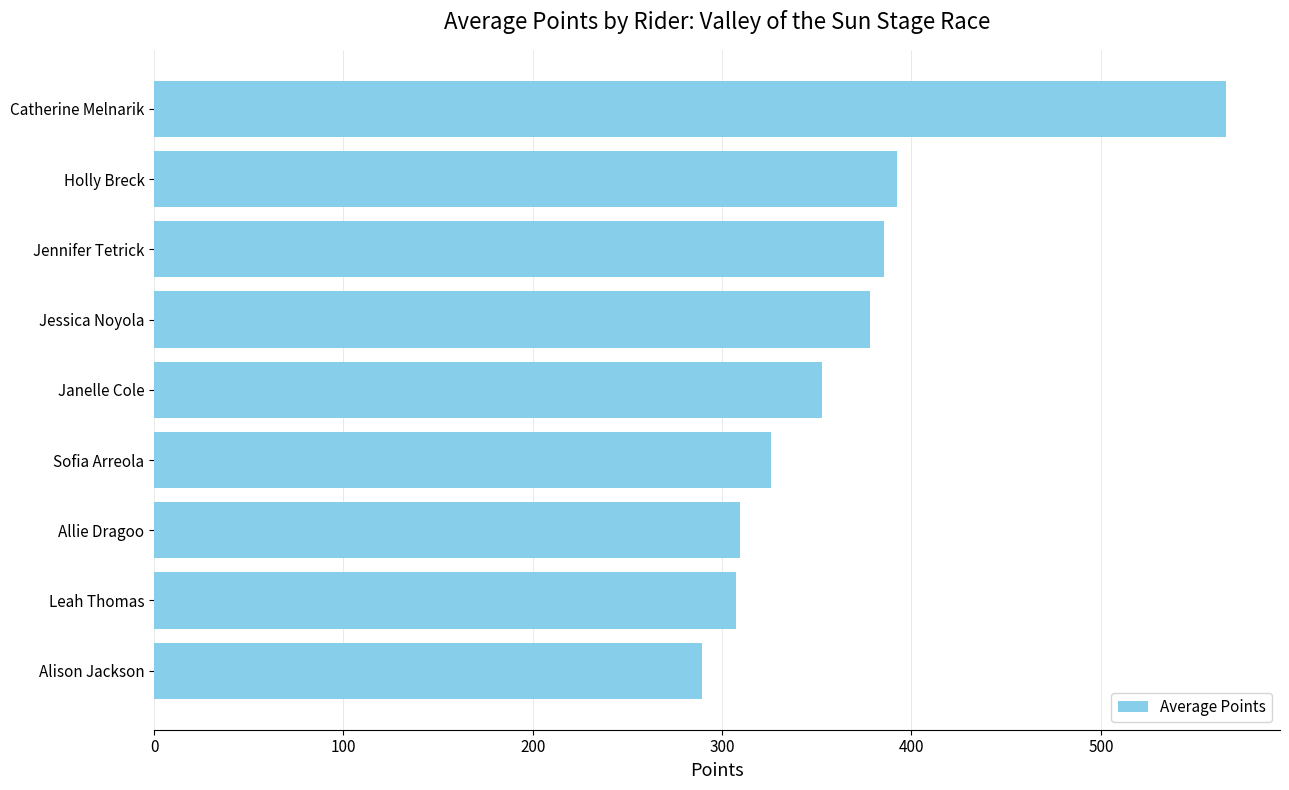

How many data points are less than 352?

4